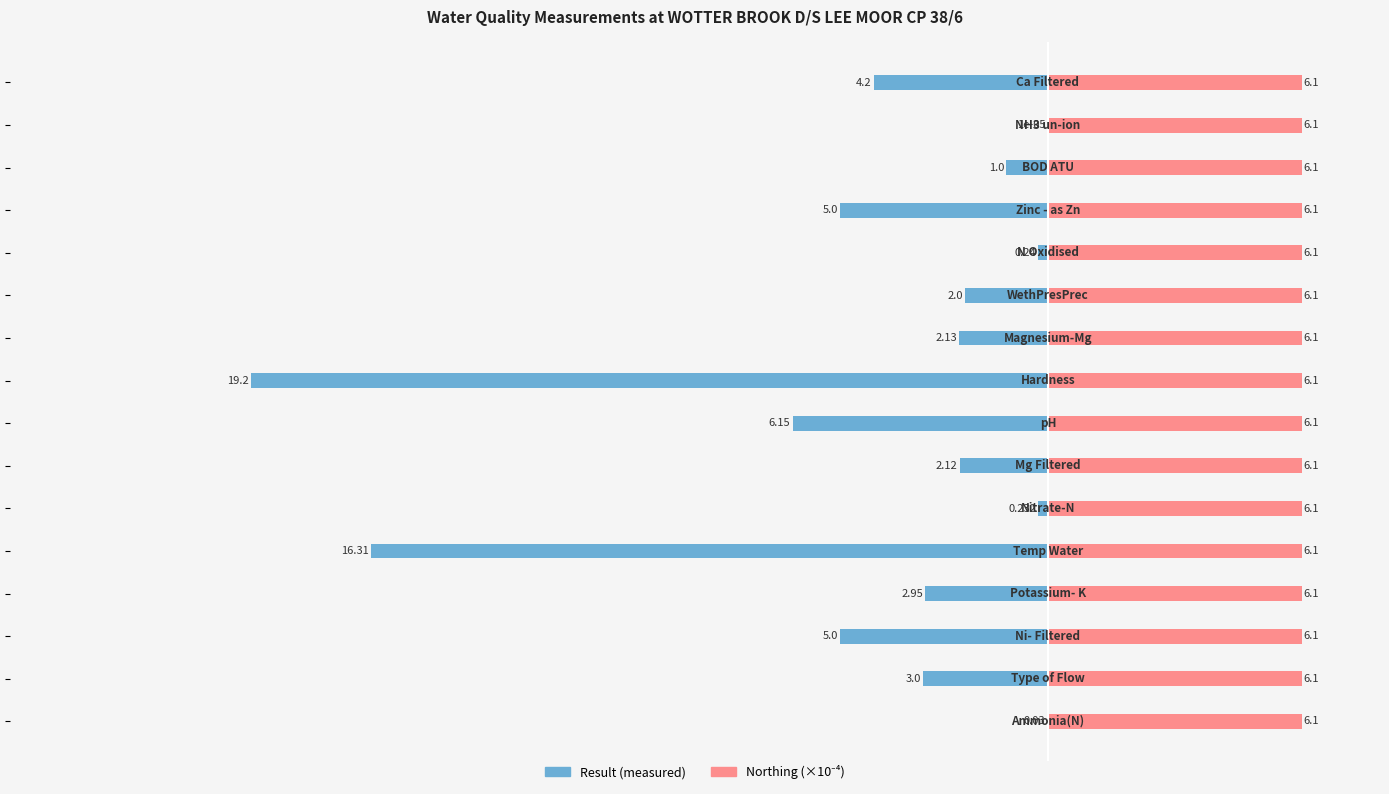

What is the approximate value of Result (measured) at 9?

-2.1